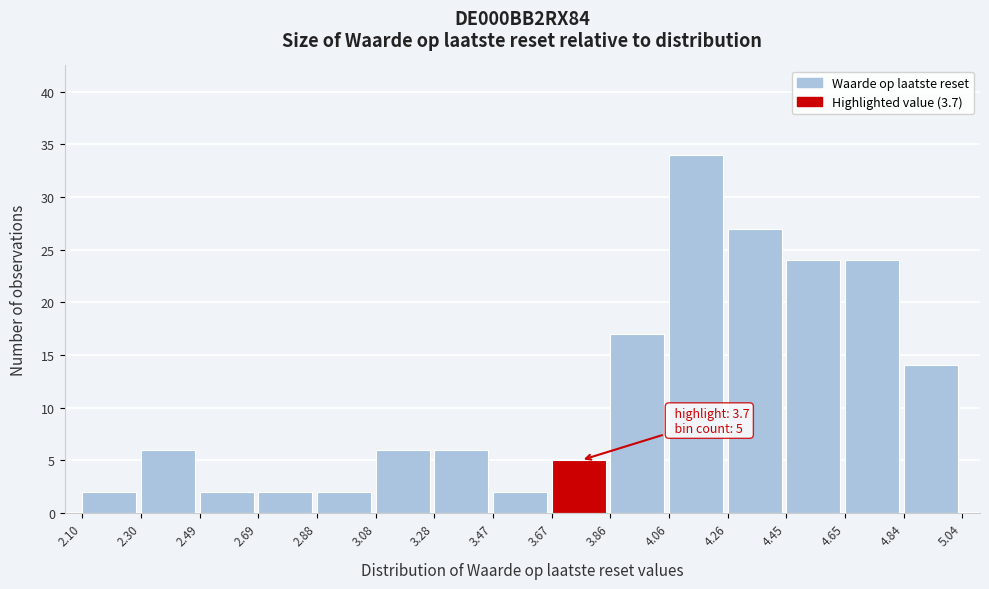

Which range on the x-axis has the tallest bar?

4.06 to 4.26